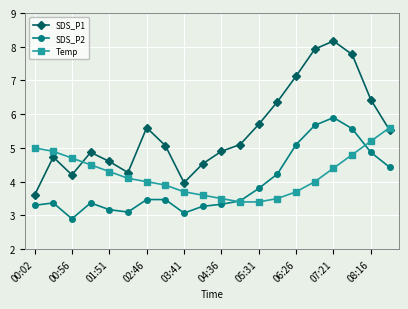

What is the value of the Temp point at the 18th from the left?

4.8